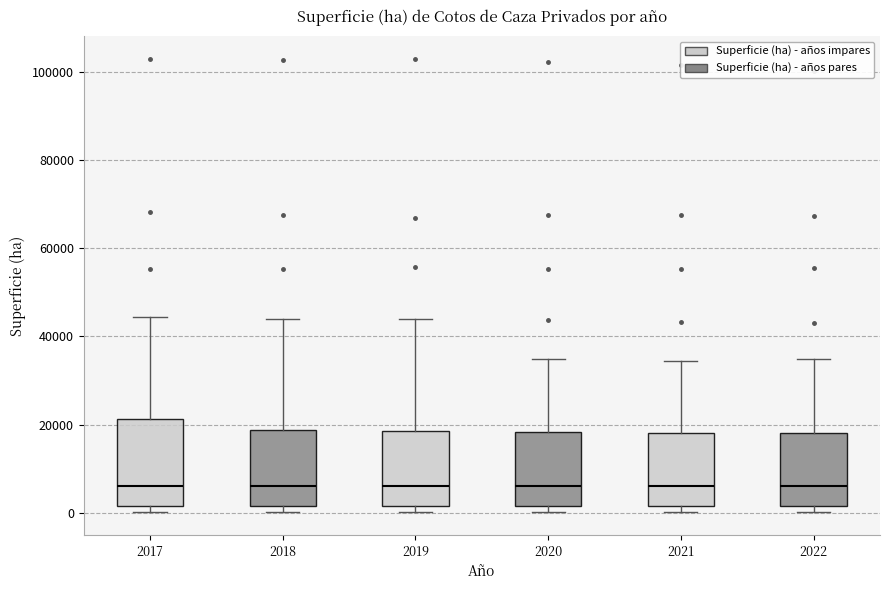

Which box is the tallest, from its lower edge to its upper edge?

2017